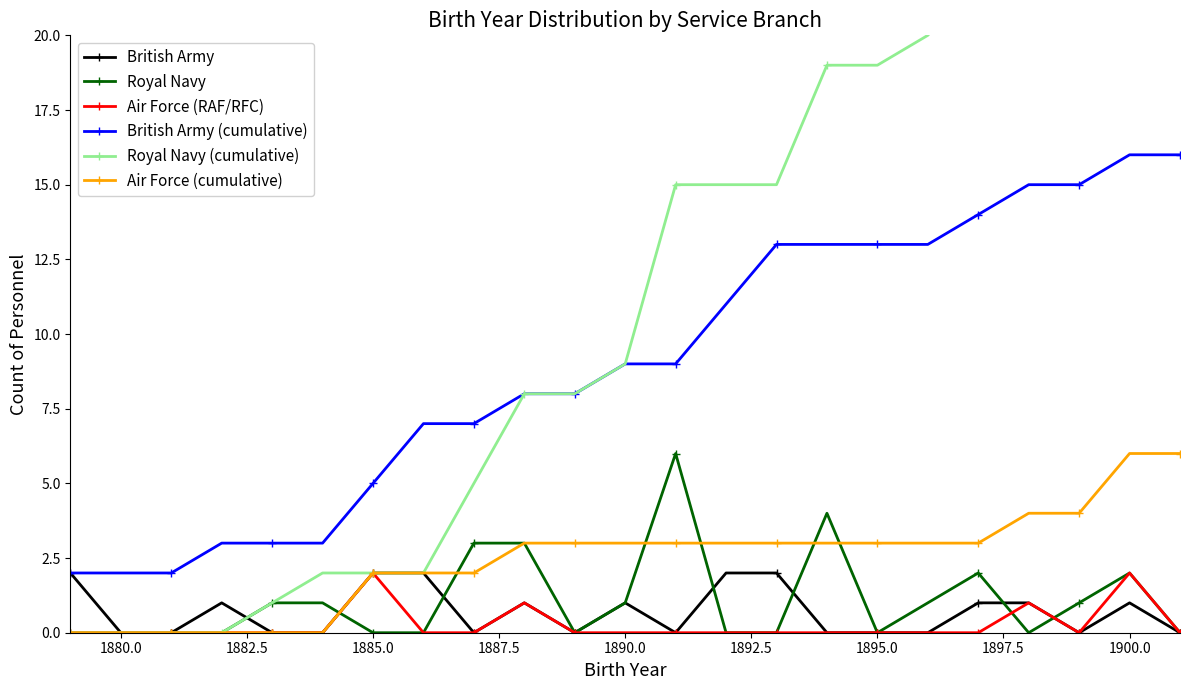

Is it true that British Army equals 1 at 1900.0?

True